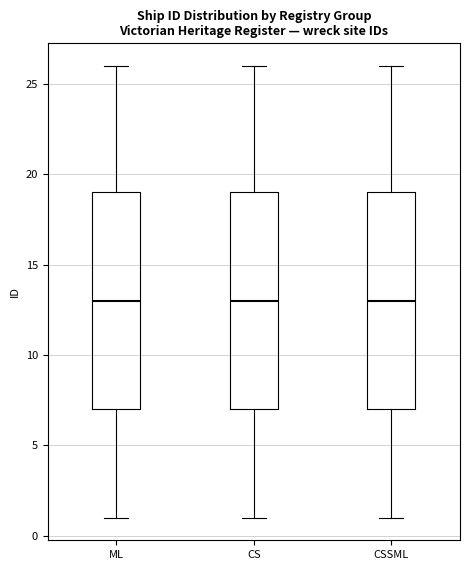

Reading left to right, transcribe this box plot: for each box, give where its median line is, the range the box spans, and where its two whiskers end, as read against the y-axis. The values are not printed on the chart, so give them approximately, as read against the axis.

ML: median 13, box 7 to 19, whiskers 1 to 26
CS: median 13, box 7 to 19, whiskers 1 to 26
CSSML: median 13, box 7 to 19, whiskers 1 to 26